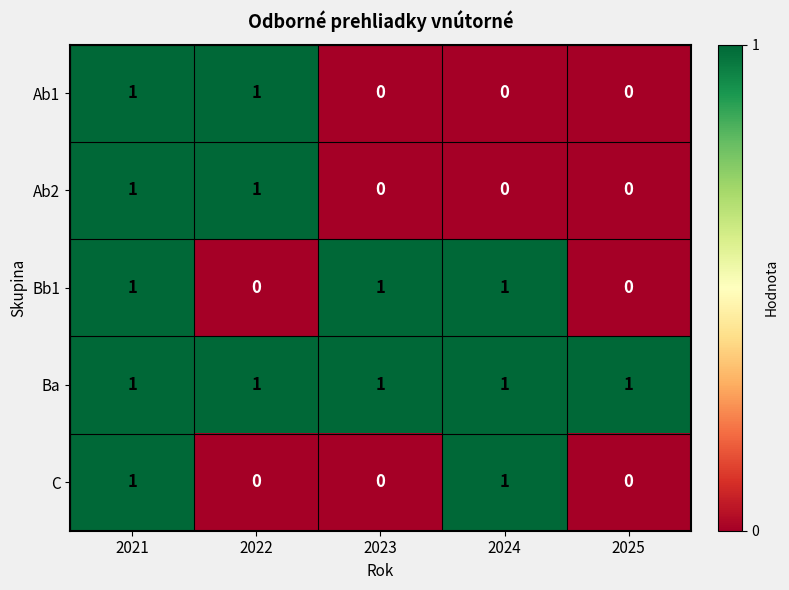

Count the number of data series in this chart.

5